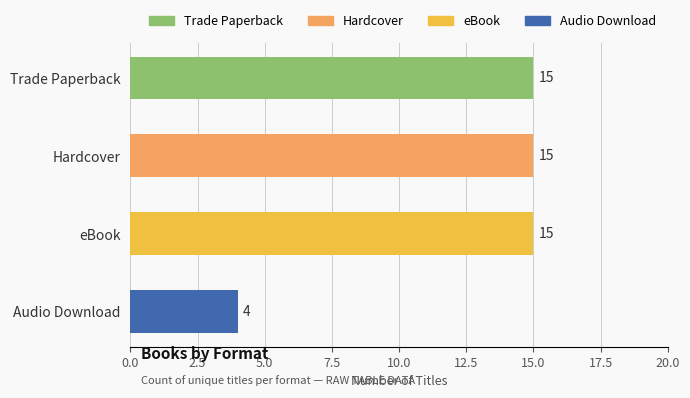

Does the chart contain stacked bars?

No